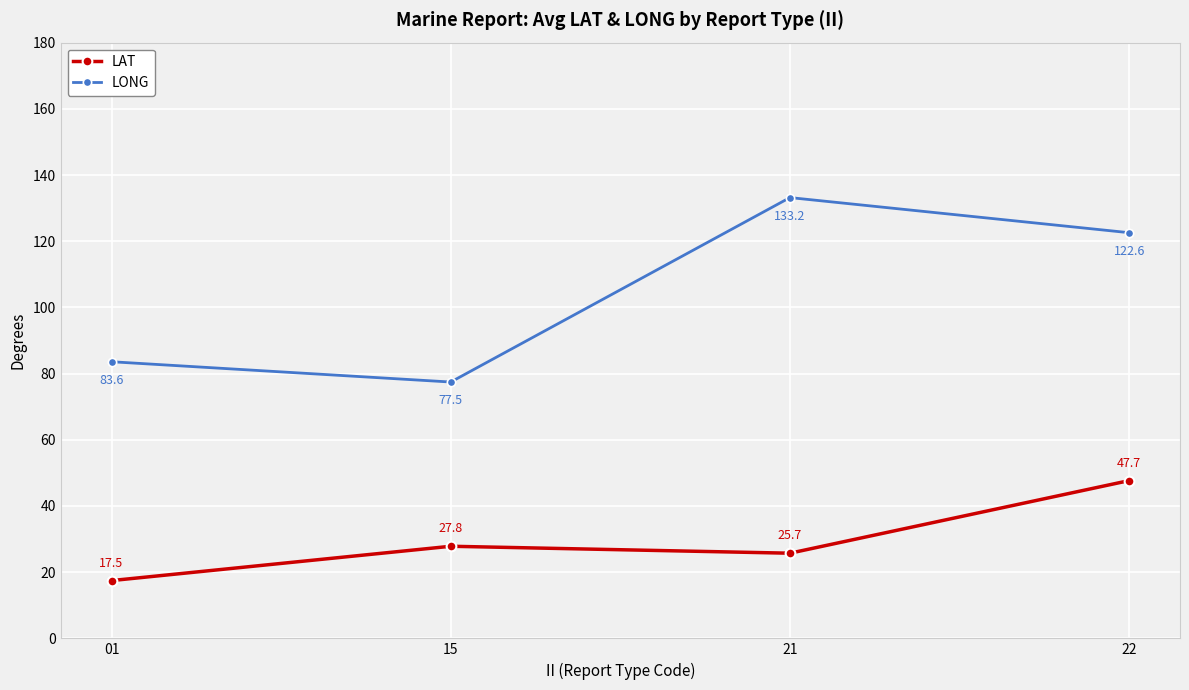

Is the value of LONG at 21 greater than the value of LAT at 22?

Yes